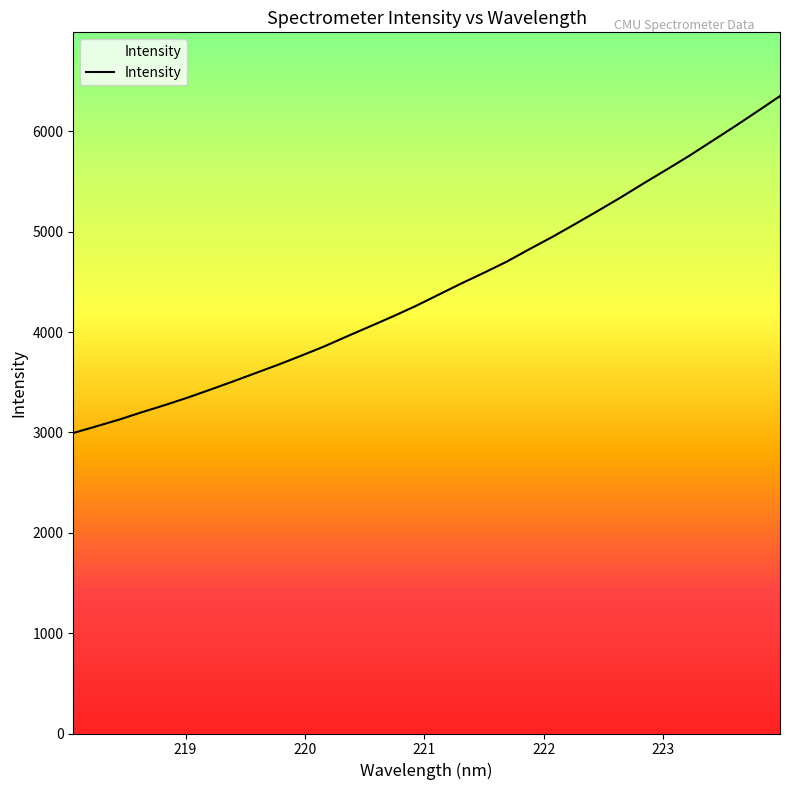

How many data points does each series have?

32